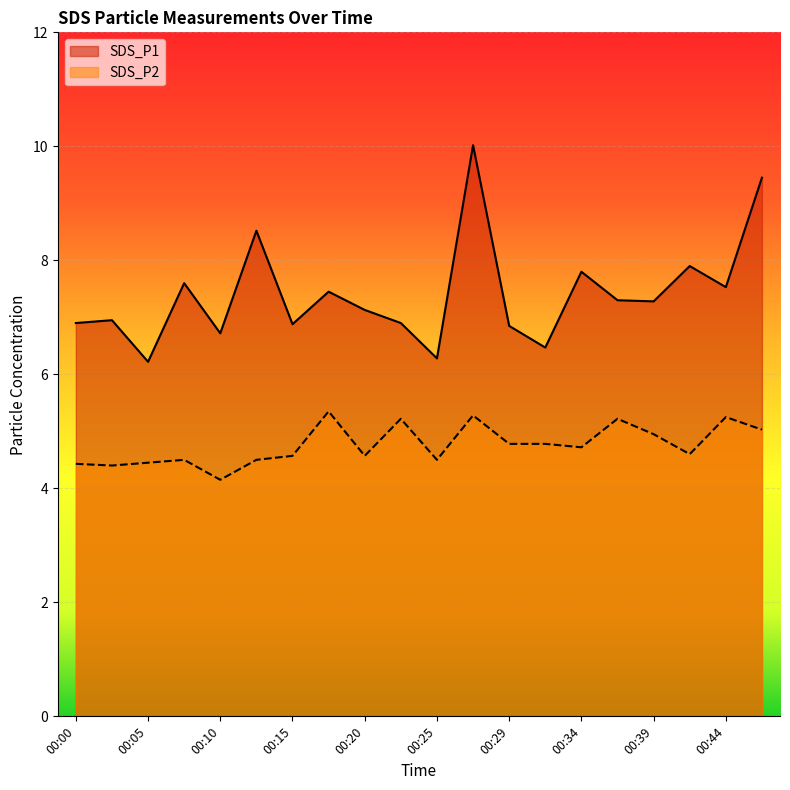

True or false: SDS_P2 has more than 2 points higher than both neighbors.

True